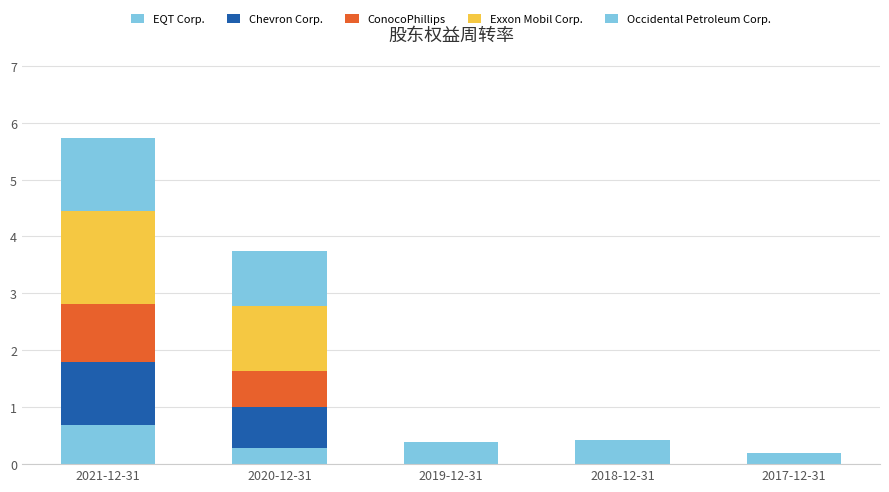

Which series has the largest total across all categories?

Exxon Mobil Corp.